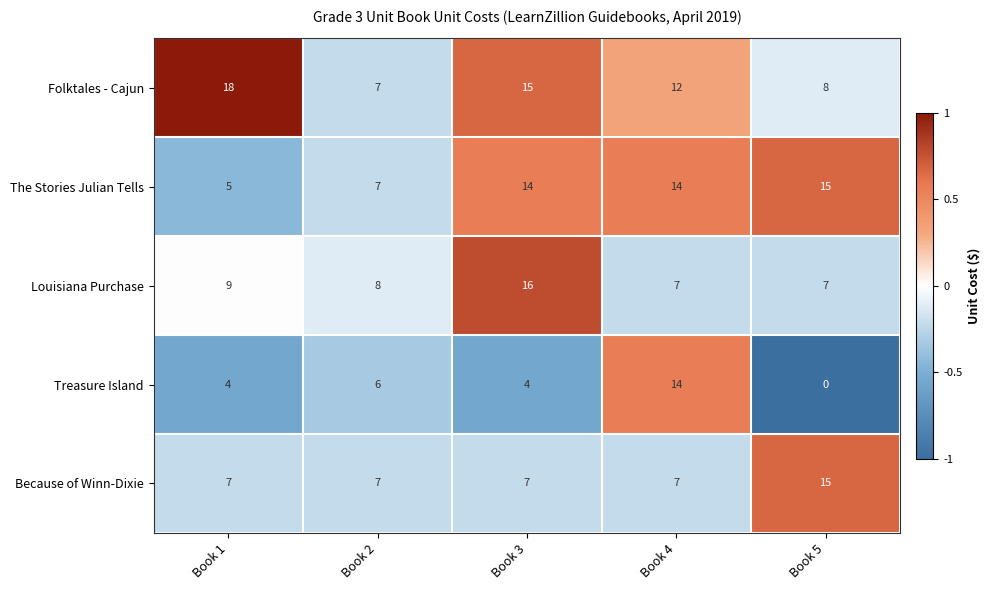

Which series has the largest total across all categories?

Folktales - Cajun